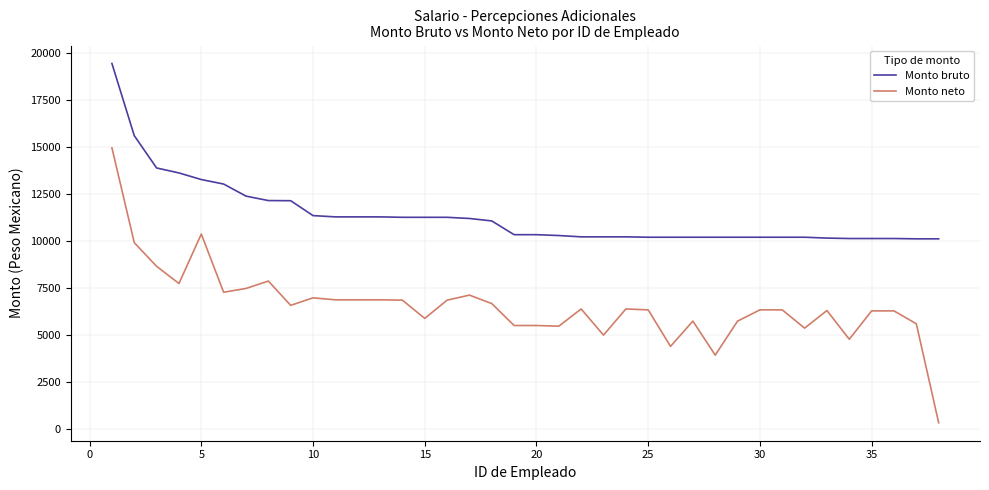

What is the greatest value displayed?

19460.7